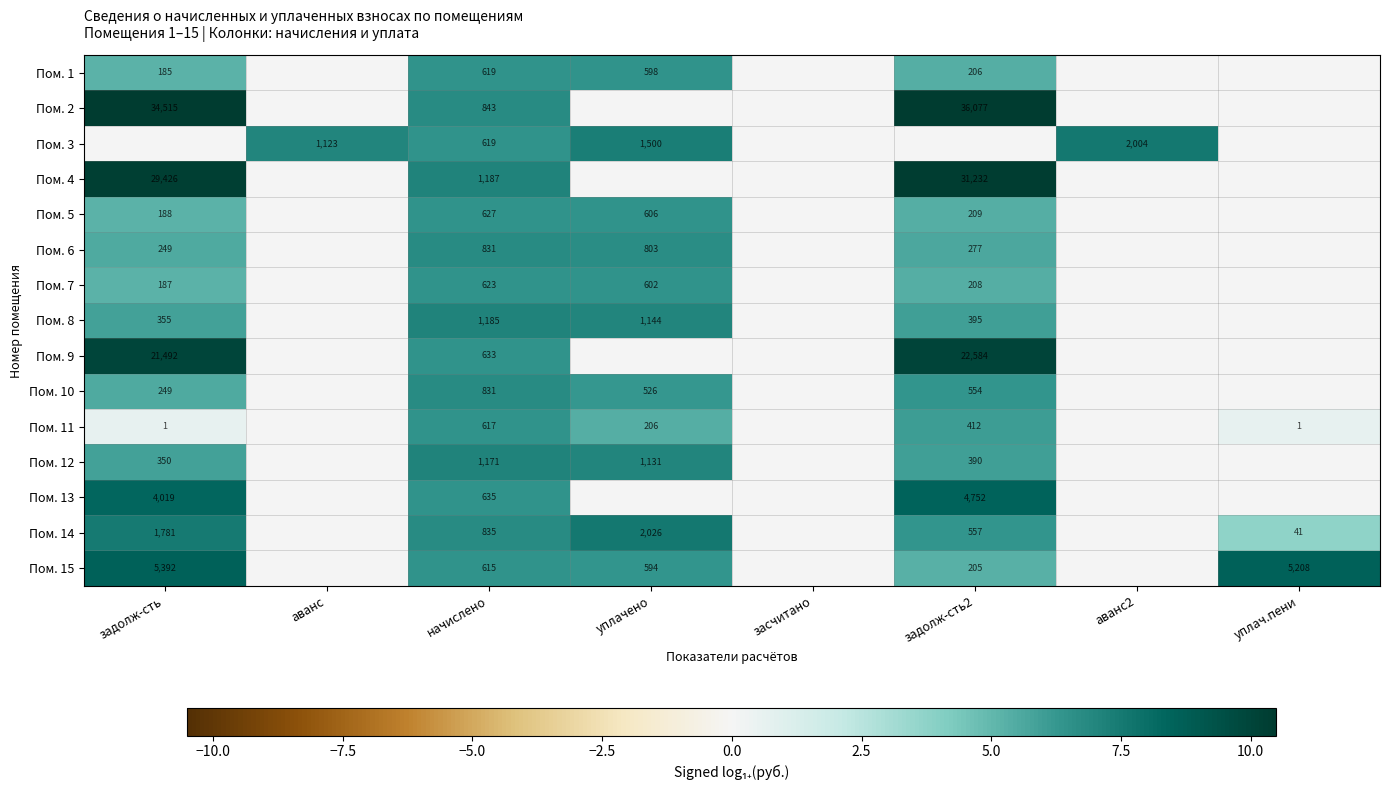

What is the sum of the Пом. 7 values at начислено and задолж-сть2?

831